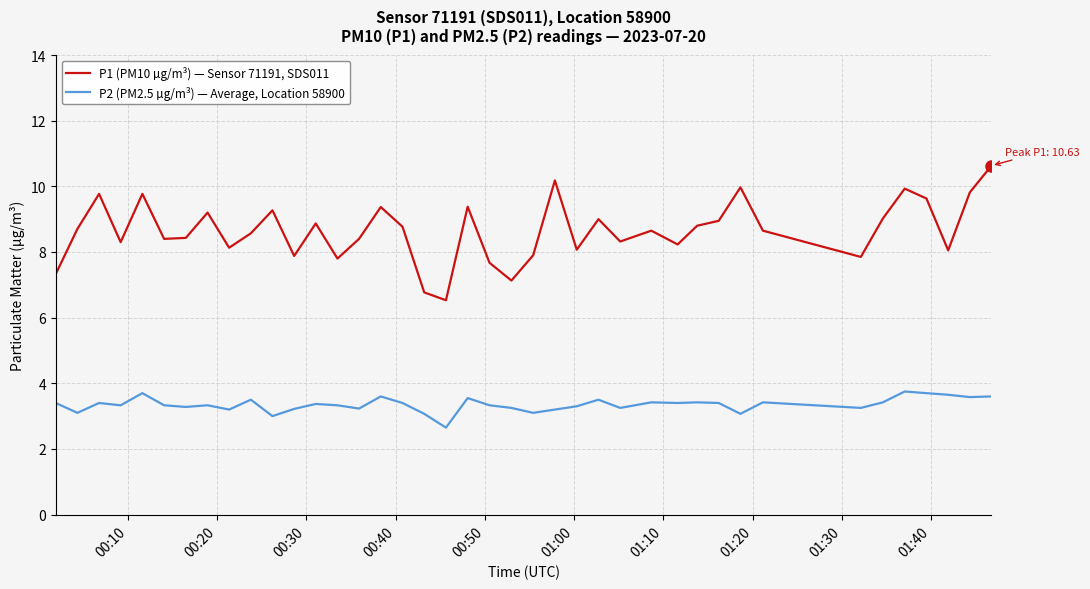

What is the maximum value for P2 (PM2.5 µg/m³) — Average, Location 58900?

3.8